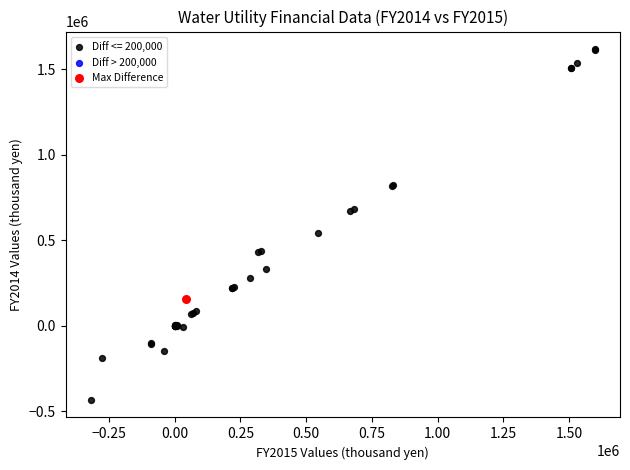

Which series contains the highest Y value?

Diff <= 200,000